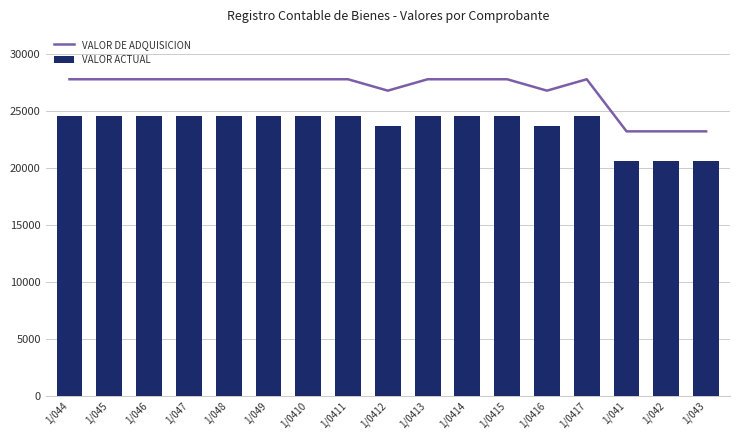

What are all the series names shown in the legend?

VALOR DE ADQUISICION, VALOR ACTUAL